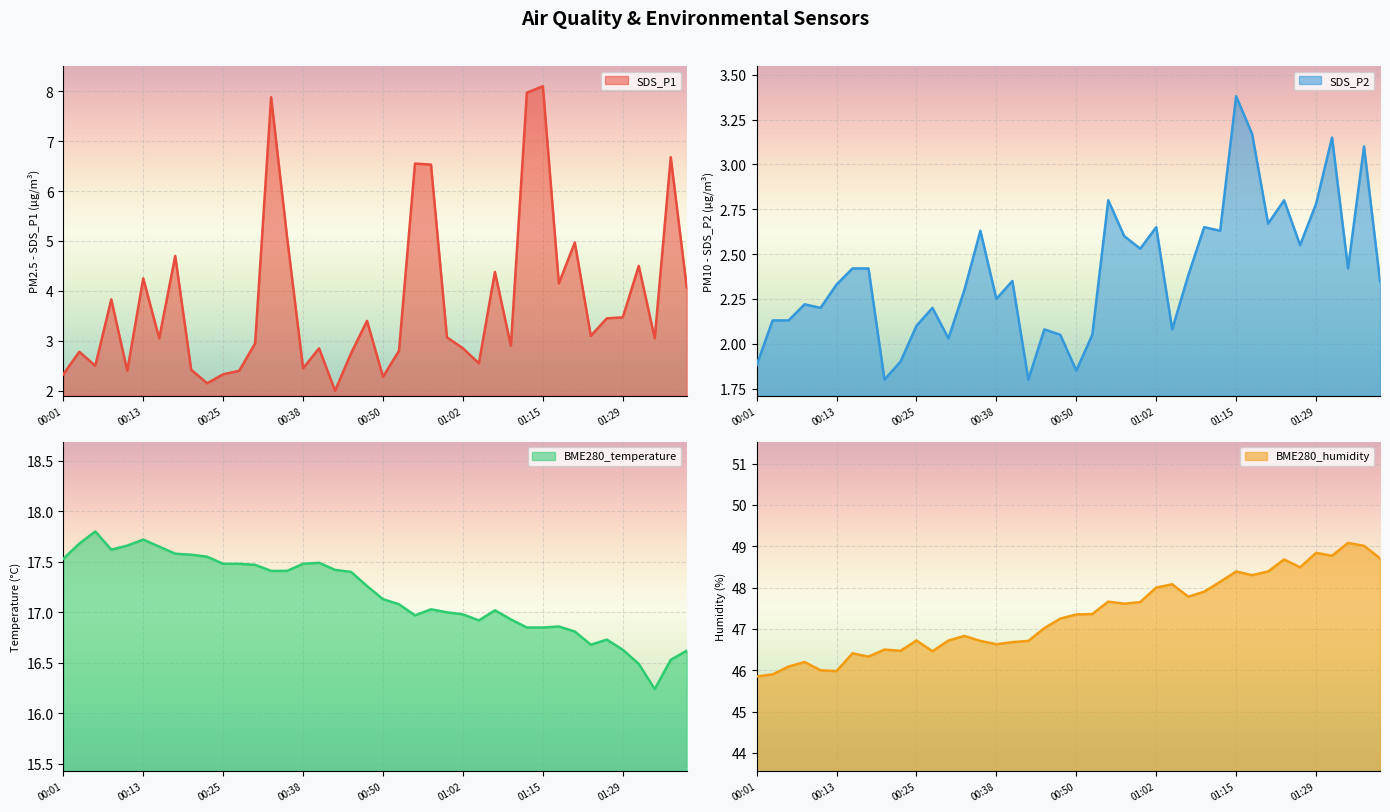

Where is the first local minimum for BME280_humidity?

00:13